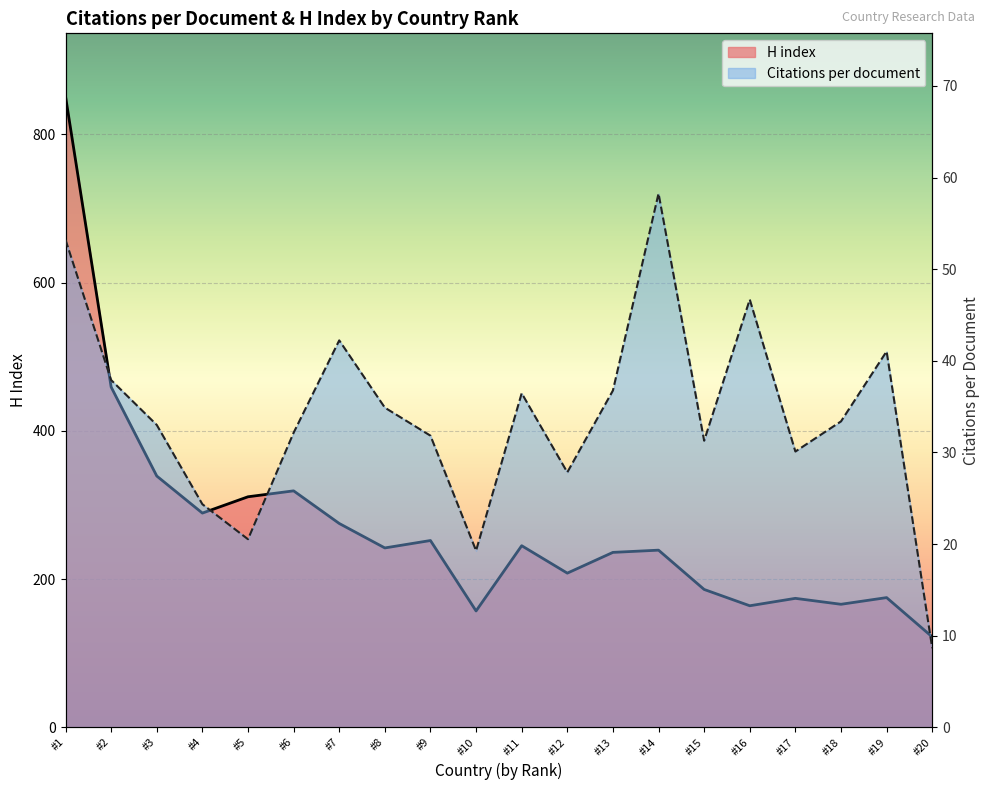

True or false: H index and Citations per document cross at least once.

False